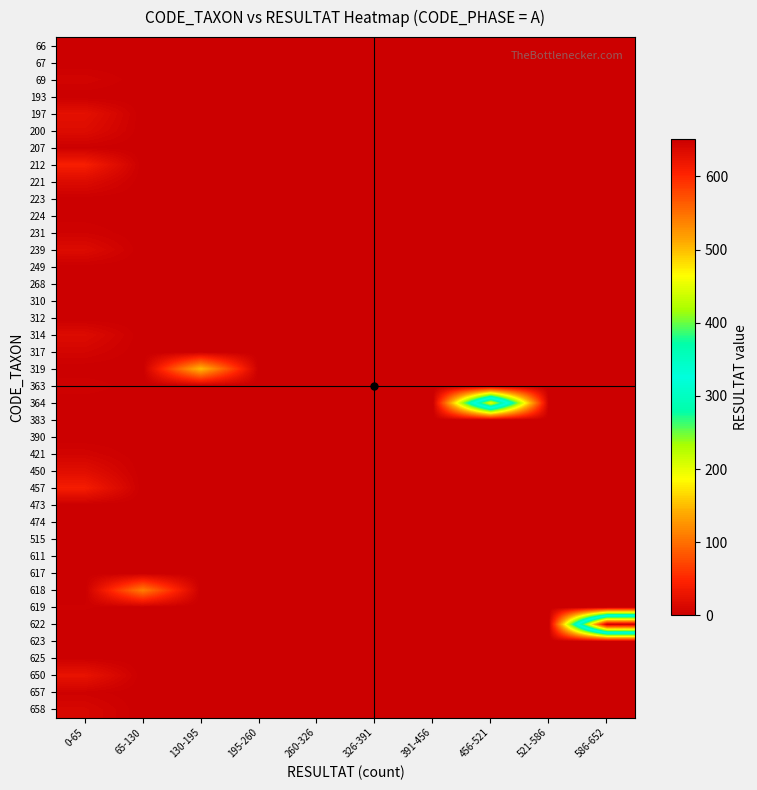

Which has a higher value, 65-130 or 391-456?

65-130